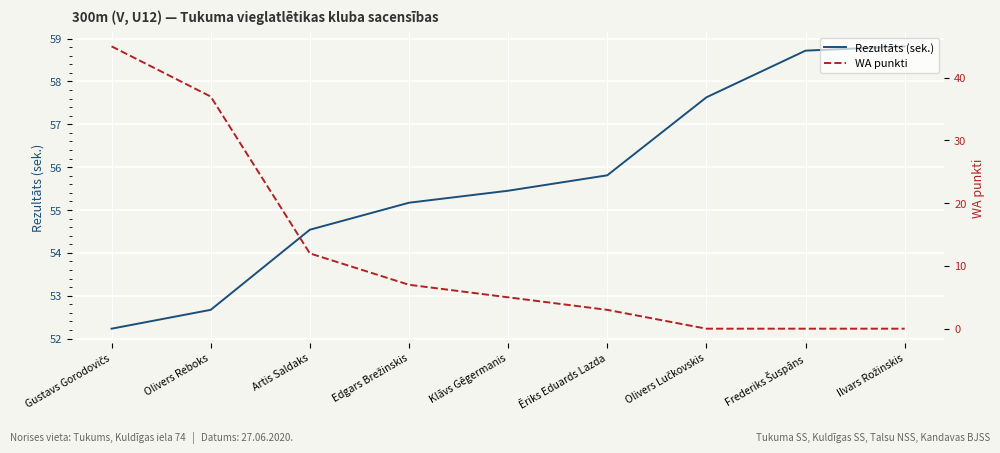

Is the value of WA punkti at Artis Saldaks greater than the value of Rezultāts (sek.) at Olivers Lučkovskis?

No